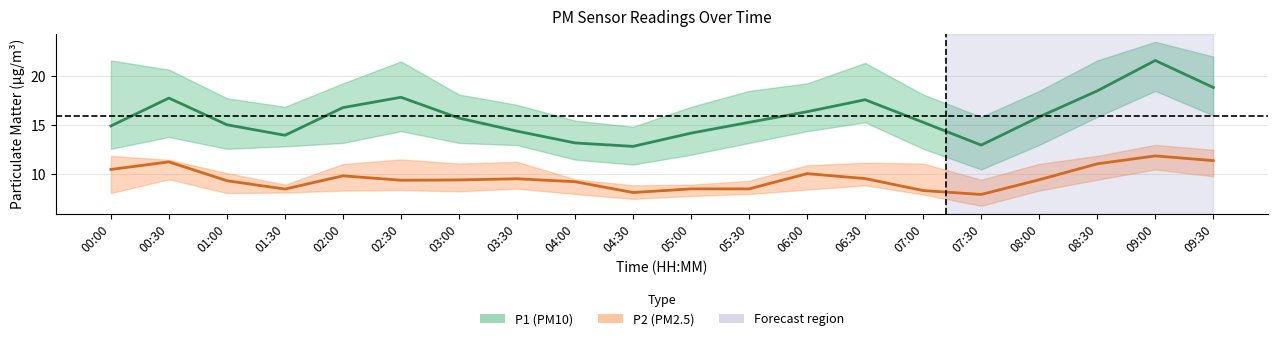

What is the sum of all P1 values?

319.1